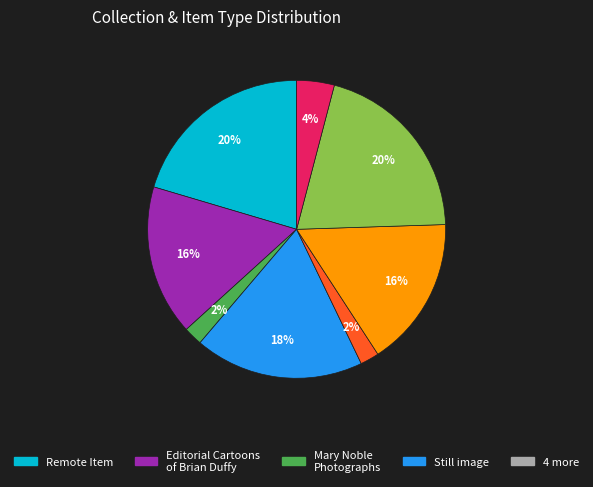

Count the number of slices in the pie.

8